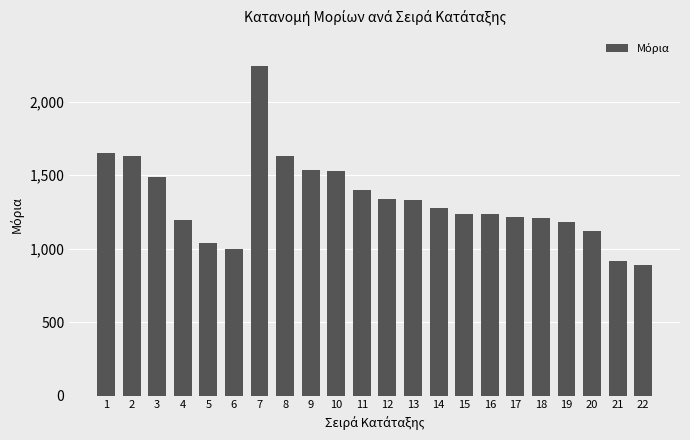

The value at 10 is 1526.8. True or false?

True